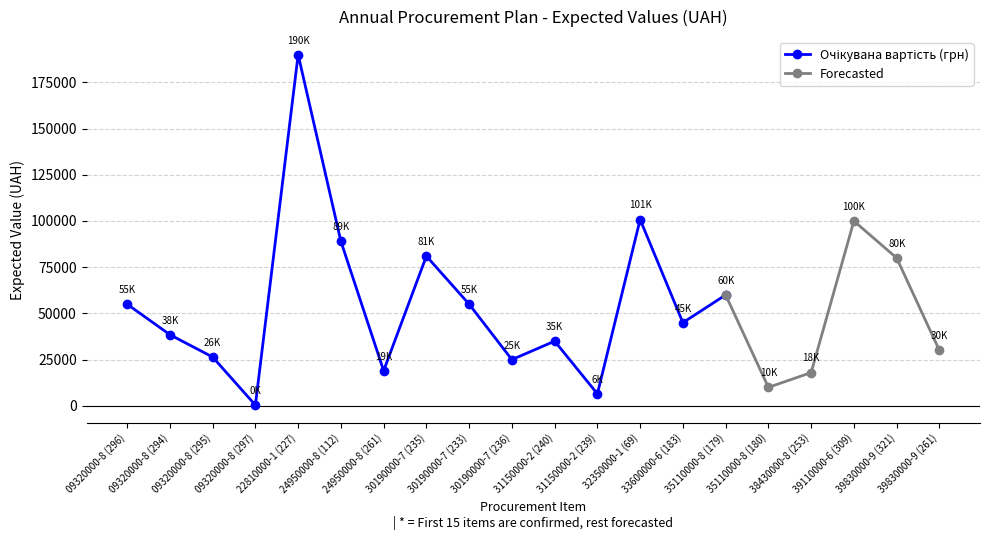

What is the ratio of the value at 31150000-2 (240) to the value at 09320000-8 (296)?

0.6